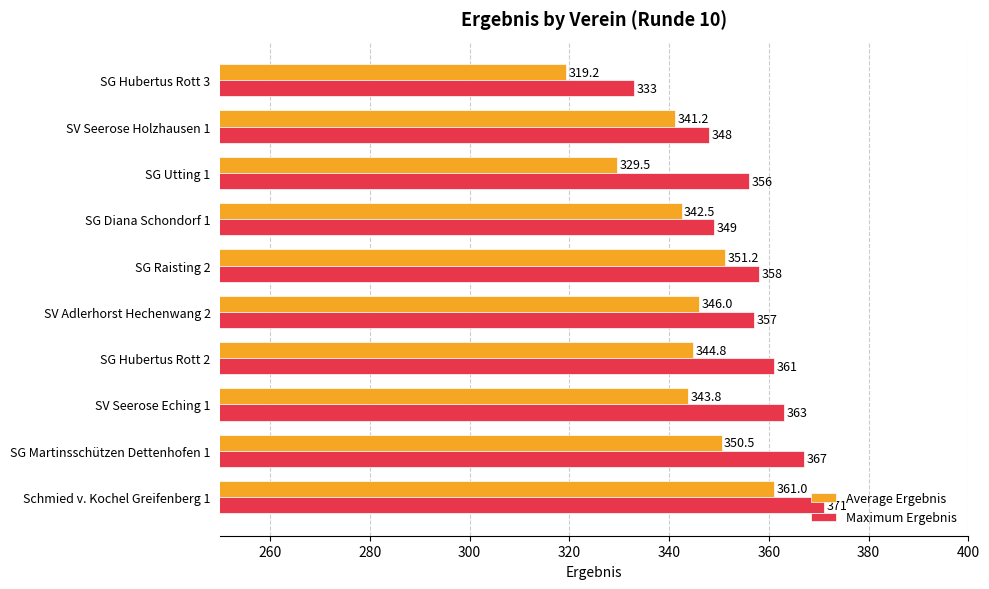

Which series has the widest spread of values?

Average Ergebnis